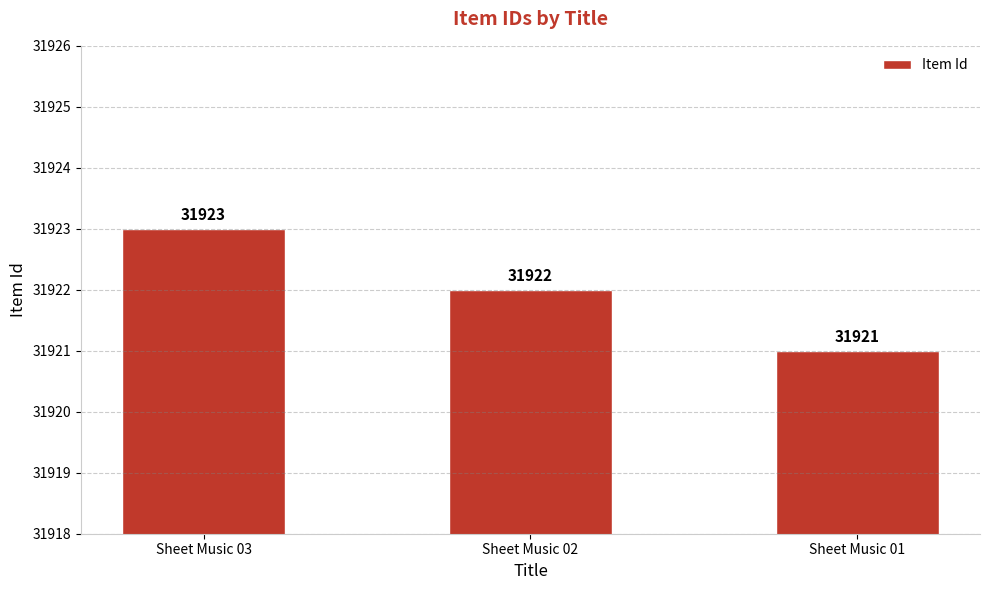

Which category has the highest value across all series?

Sheet Music 03